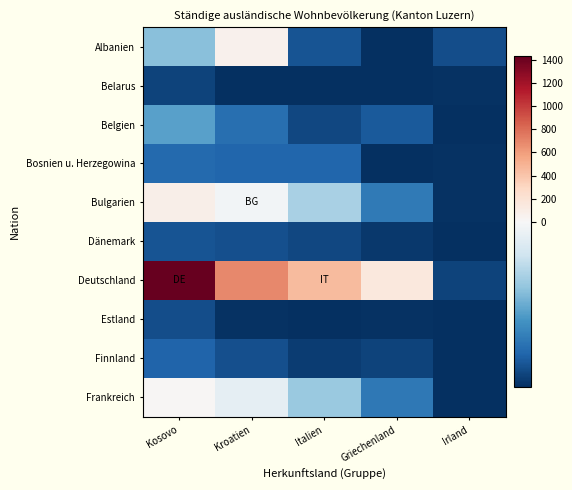

Reading left to right, extract all data points from this chart.

Albanien: Kosovo=-34.0	Kroatien=59.0	Italien=-70.0	Griechenland=-81.0	Irland=-72.0
Belarus: Kosovo=-75.0	Kroatien=-81.0	Italien=-81.0	Griechenland=-81.0	Irland=-80.0
Belgien: Kosovo=-44.0	Kroatien=-61.0	Italien=-74.0	Griechenland=-68.0	Irland=-81.0
Bosnien u. Herzegowina: Kosovo=-63.0	Kroatien=-64.0	Italien=-64.0	Griechenland=-81.0	Irland=-80.0
Bulgarien: Kosovo=87.0	Kroatien=-2.0	Italien=-26.0	Griechenland=-57.0	Irland=-80.0
Dänemark: Kosovo=-70.0	Kroatien=-71.0	Italien=-74.0	Griechenland=-78.0	Irland=-81.0
Deutschland: Kosovo=1429.0	Kroatien=686.0	Italien=456.0	Griechenland=149.0	Irland=-75.0
Estland: Kosovo=-72.0	Kroatien=-80.0	Italien=-81.0	Griechenland=-80.0	Irland=-81.0
Finnland: Kosovo=-65.0	Kroatien=-71.0	Italien=-77.0	Griechenland=-75.0	Irland=-81.0
Frankreich: Kosovo=20.0	Kroatien=-7.0	Italien=-30.0	Griechenland=-58.0	Irland=-81.0